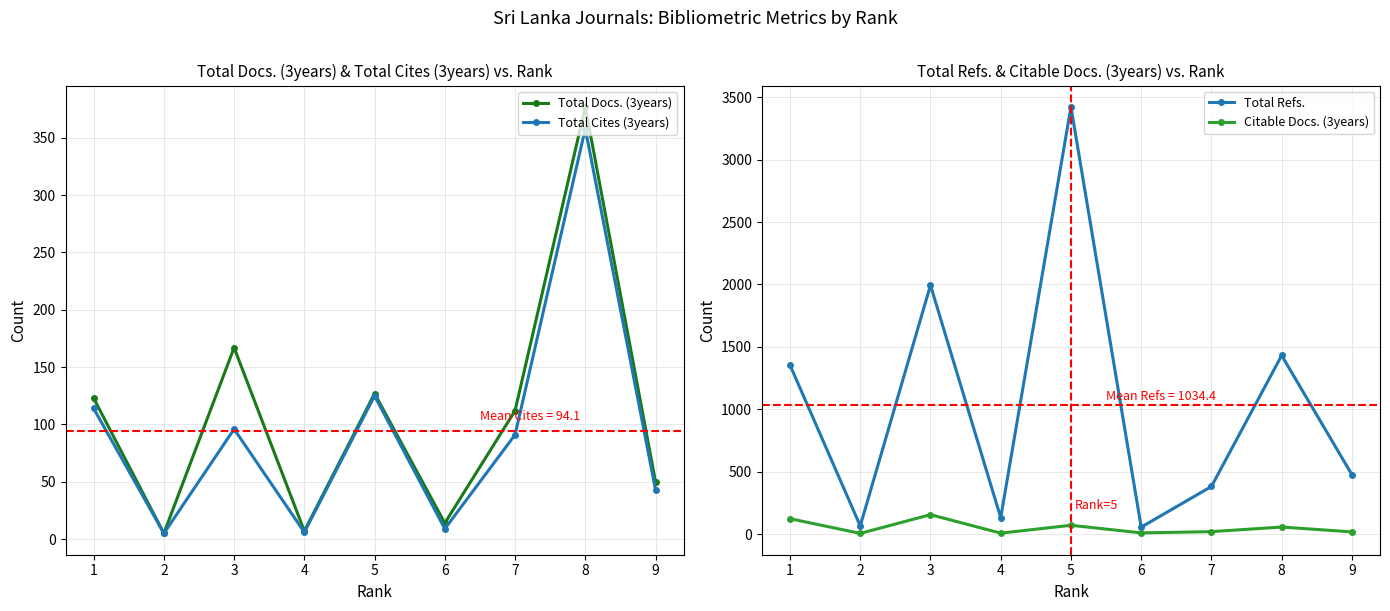

Reading right to left, extract all data points from this chart.

Total Docs. (3years): 9=50	8=377	7=112	6=14	5=127	4=7	3=167	2=5	1=123
Total Cites (3years): 9=43	8=358	7=91	6=9	5=125	4=6	3=96	2=5	1=114
Total Refs.: 9=476	8=1431	7=381	6=55	5=3423	4=131	3=1994	2=65	1=1354
Citable Docs. (3years): 9=17	8=56	7=19	6=9	5=70	4=7	3=155	2=5	1=123